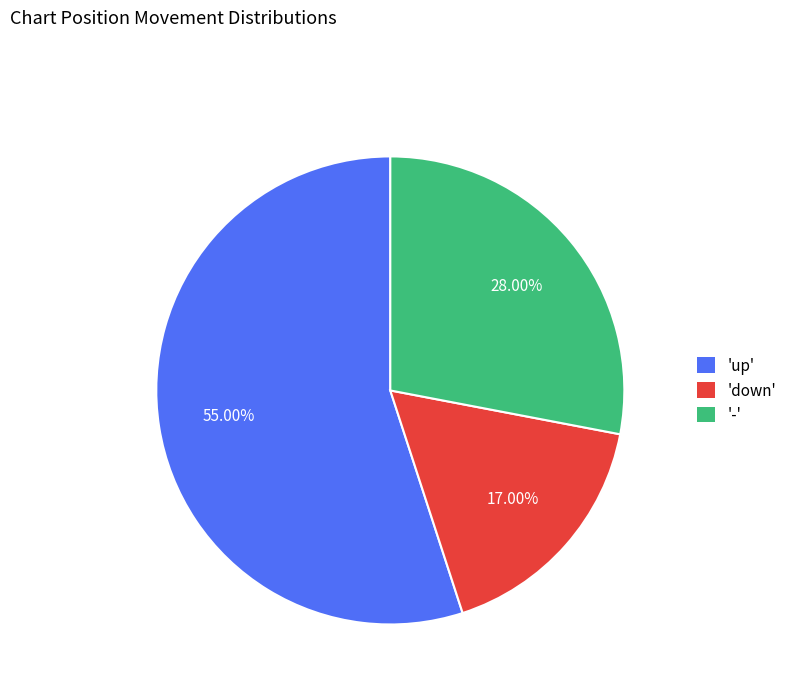

How many slices are in this pie chart?

3